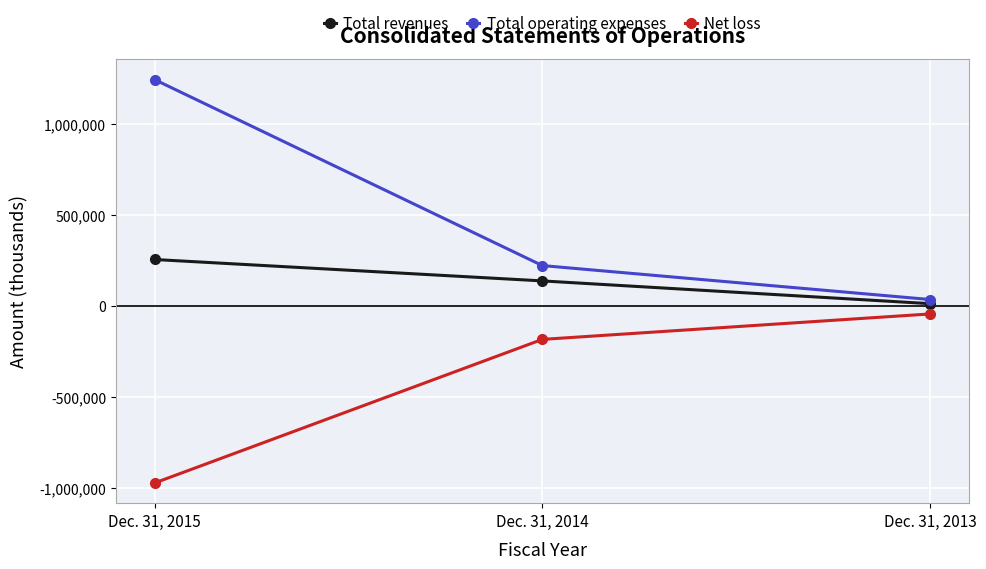

Reading left to right, extract all data points from this chart.

Total revenues: 255321	137816	12935
Total operating expenses: 1242806	221990	35626
Net loss: -971410	-183176	-43541